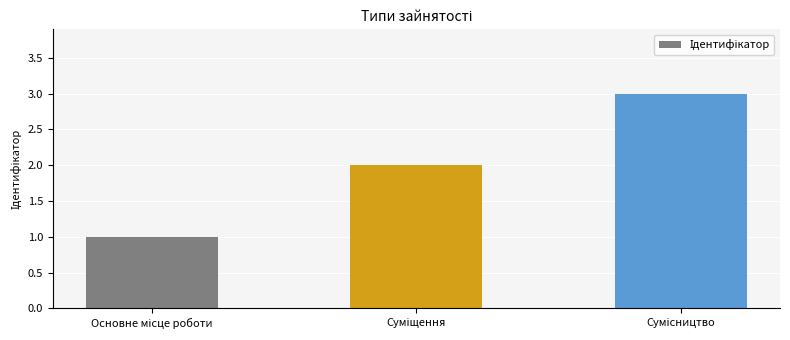

How many bars are there in total?

3